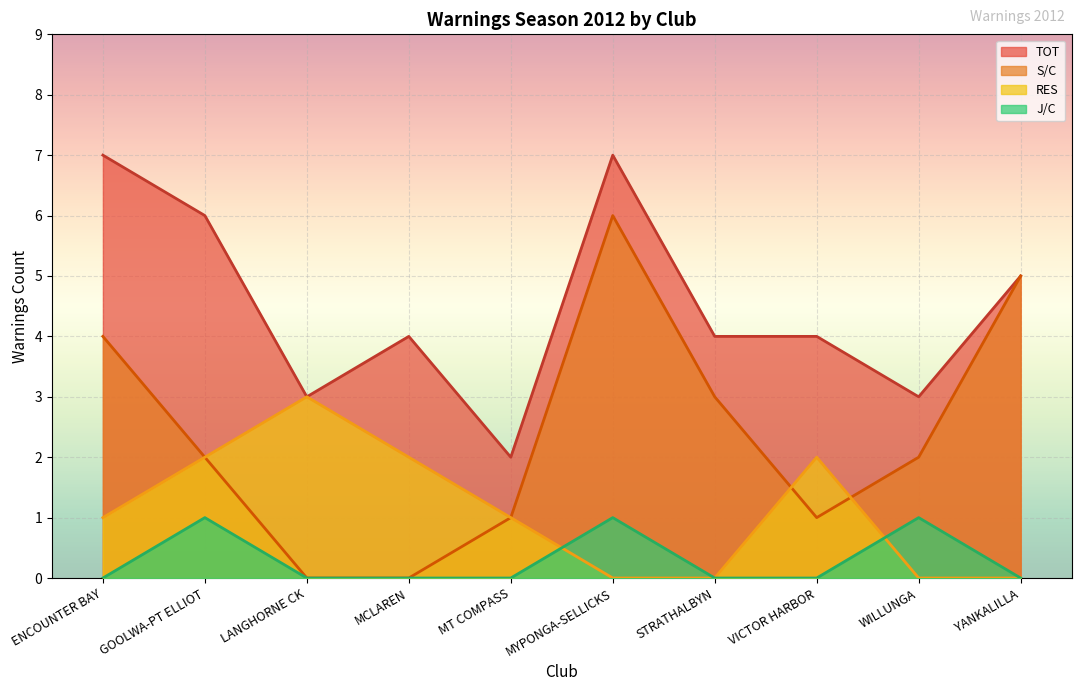

Is it true that J/C equals 0 at MCLAREN?

True